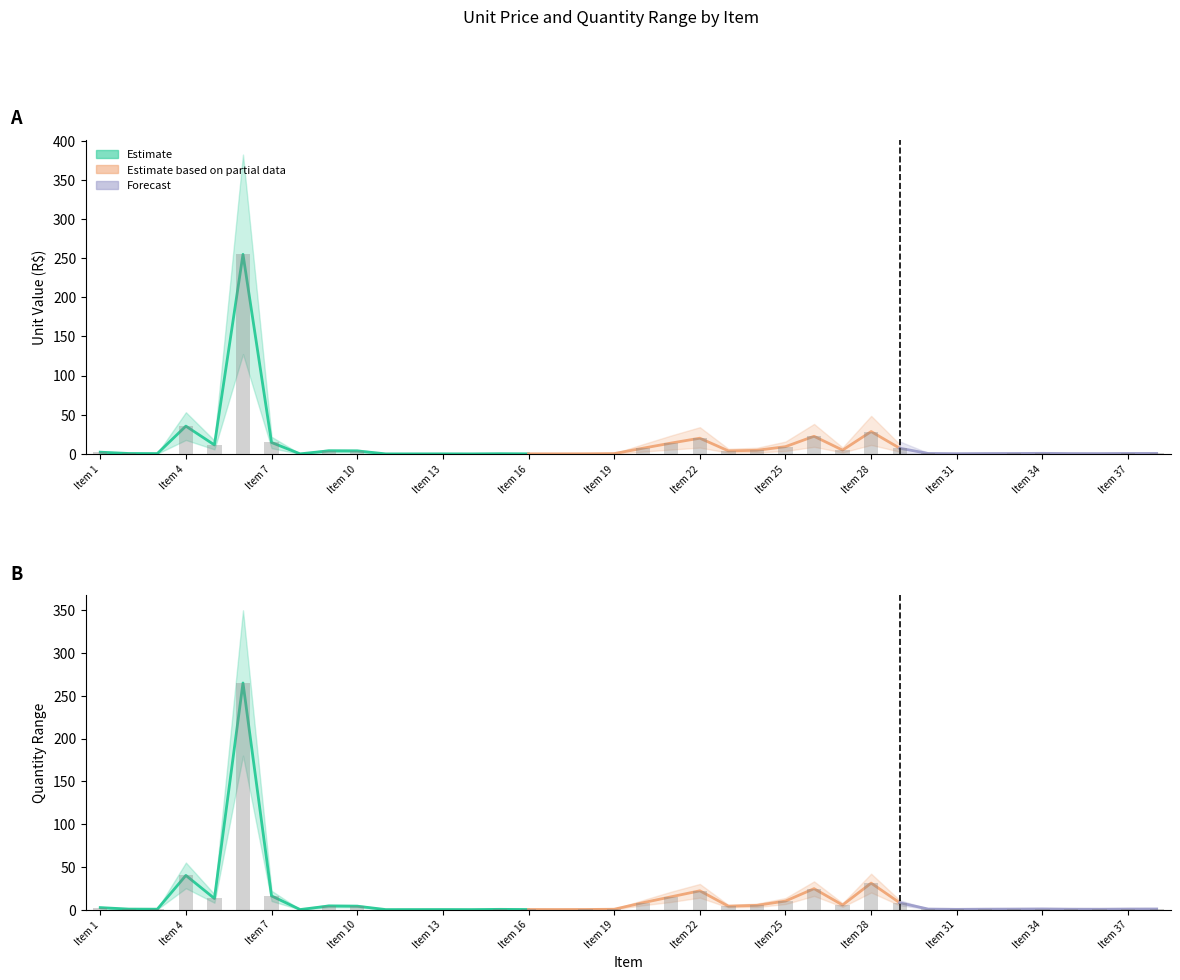

Reading right to left, what are all the values shown in this chart?

VALOR UNIT: 0.6	0.6	0.4	0.4	0.7	0.5	0.4	0.2	0.5	7.2	28.6	4.8	22.5	9.2	4.6	3.9	20.1	13.9	7.2	0.4	0.1	0.1	0.1	0.3	0.0	0.1	0.1	0.0	3.8	3.9	0.1	14.6	254.9	11.4	35.5	0.4	0.5	2.2
QTDADE_lower: 0.7	0.7	0.4	0.5	0.8	0.6	0.5	0.3	0.6	8.0	31.0	5.3	24.5	10.0	5.0	4.0	22.0	15.0	8.0	0.4	0.1	0.1	0.1	0.3	0.0	0.1	0.1	0.0	4.0	4.2	0.1	16.0	265.0	13.0	40.0	0.5	0.6	2.4